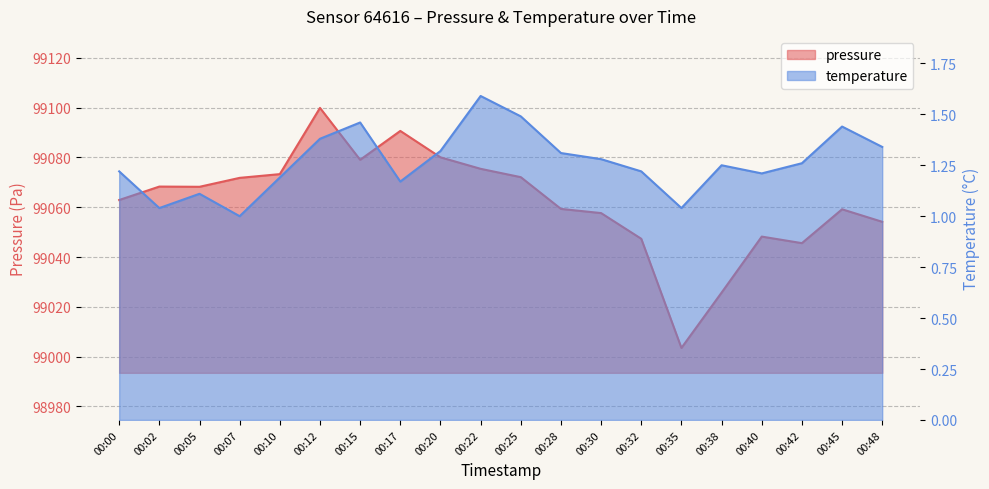

True or false: pressure has more than 1 interior local peaks.

True